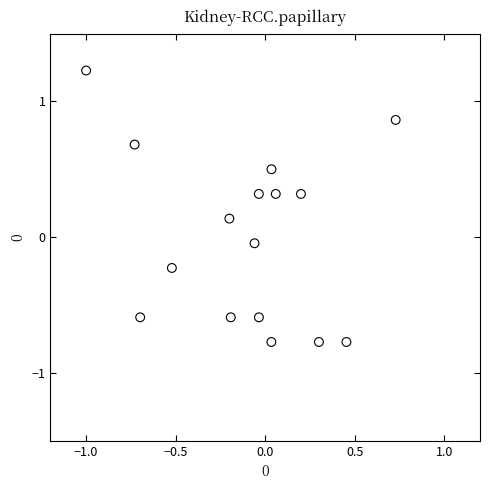

What is the range of X values (max minus min)?

1.7